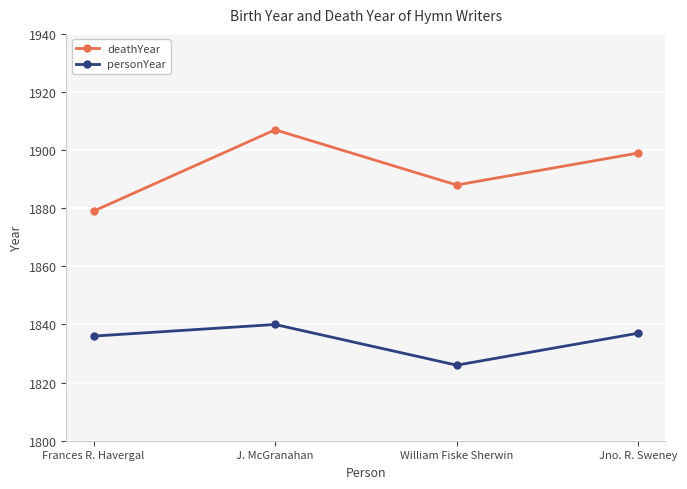

At which category is the sum across all series the highest?

J. McGranahan